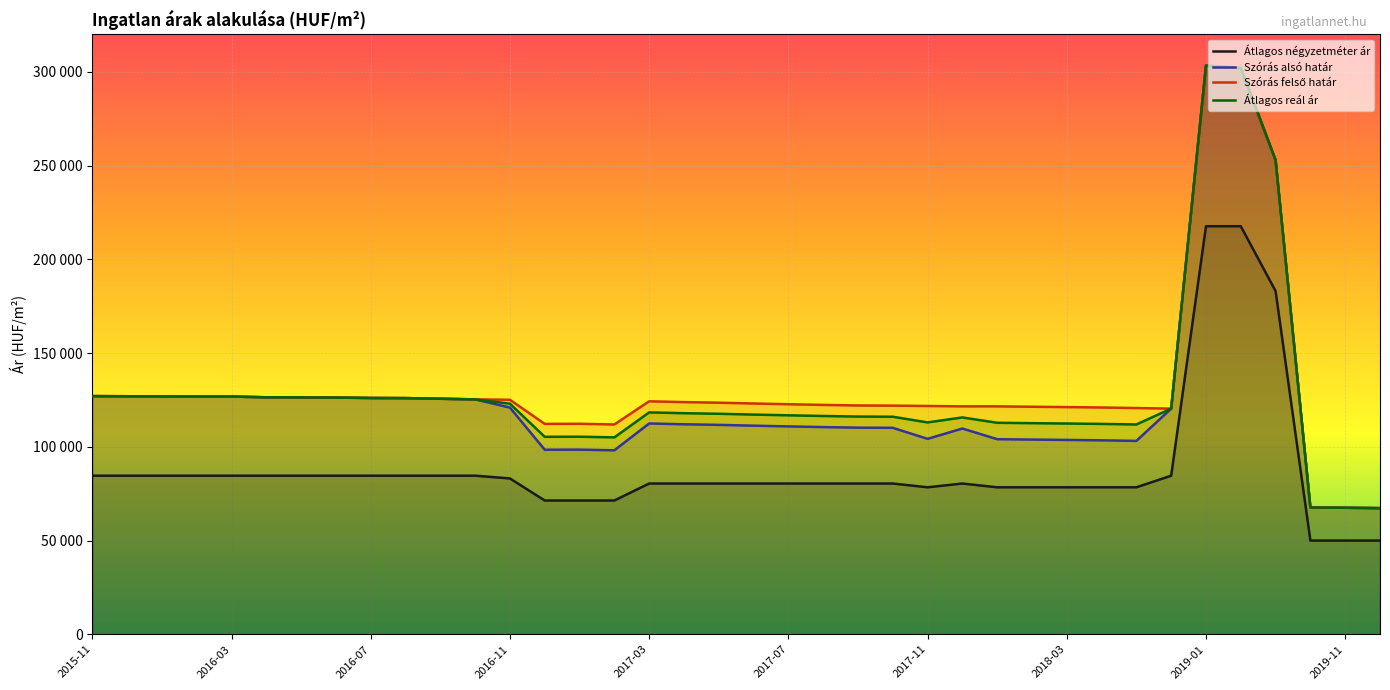

Does the chart display data point markers on the line(s)?

No